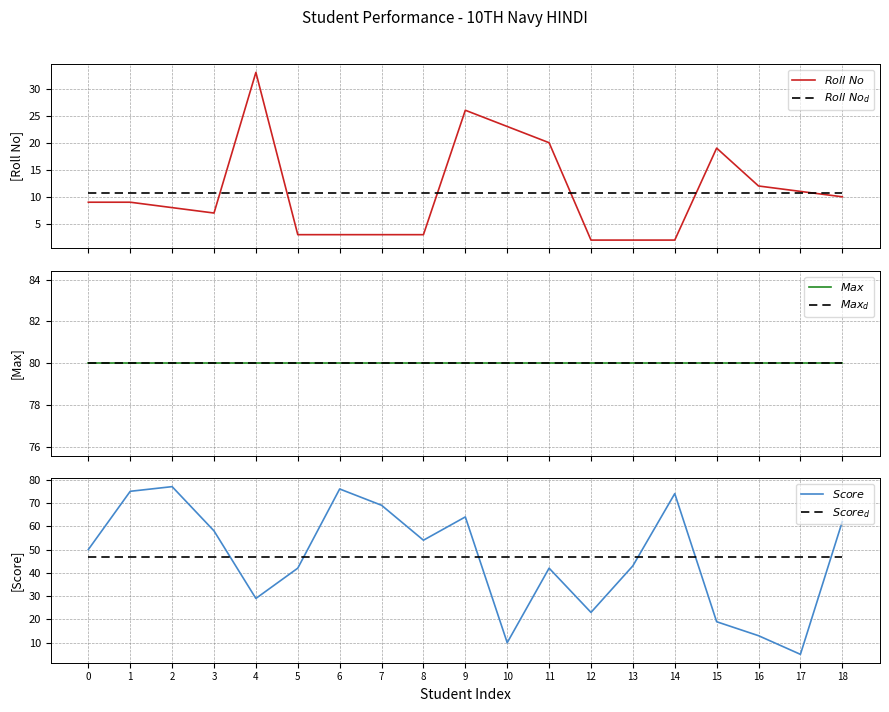

Which series changed the most between 2 and 14?

$Roll\ No$